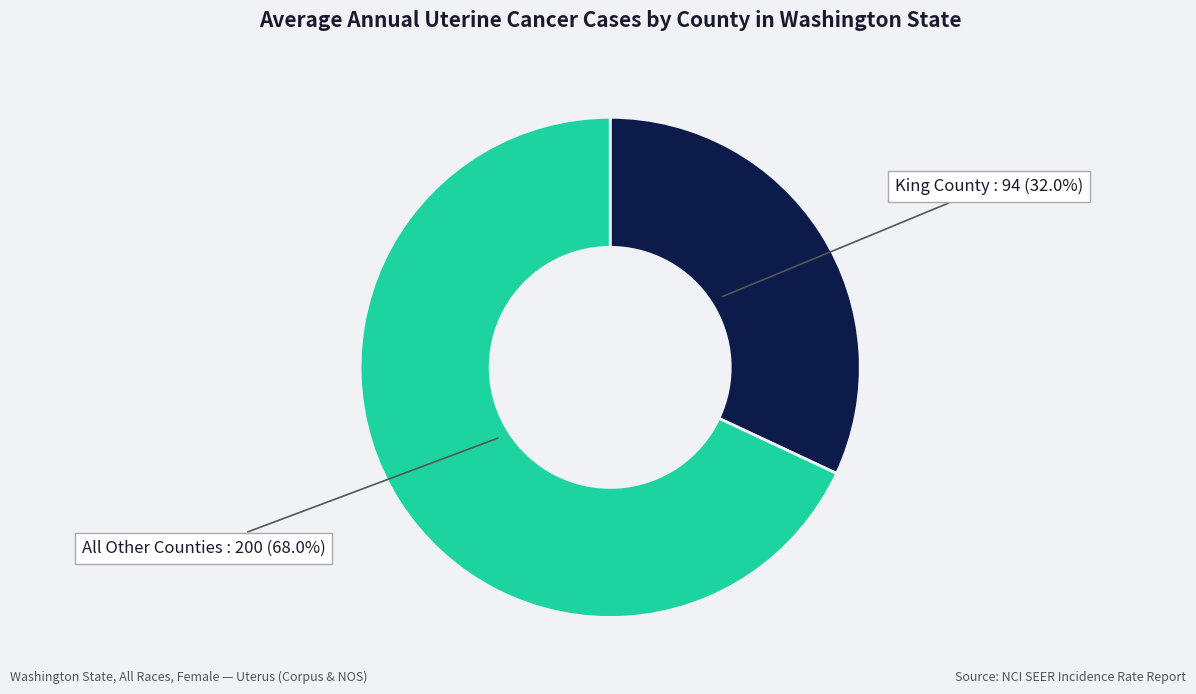

What is the largest slice in the pie chart?

All Other Counties